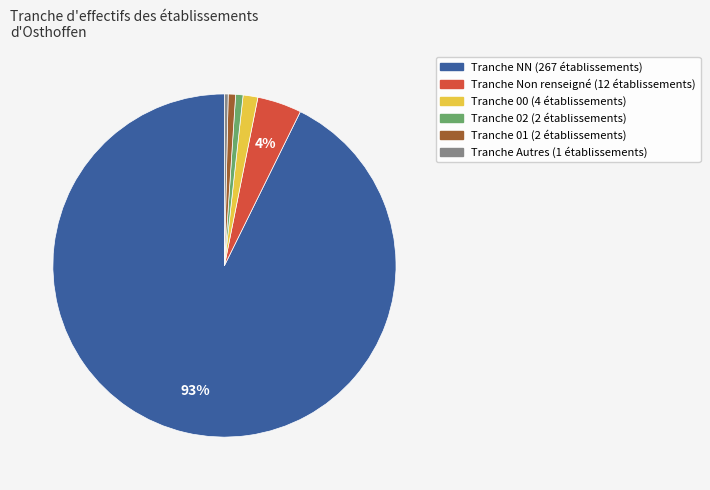

Count the number of slices in the pie.

6